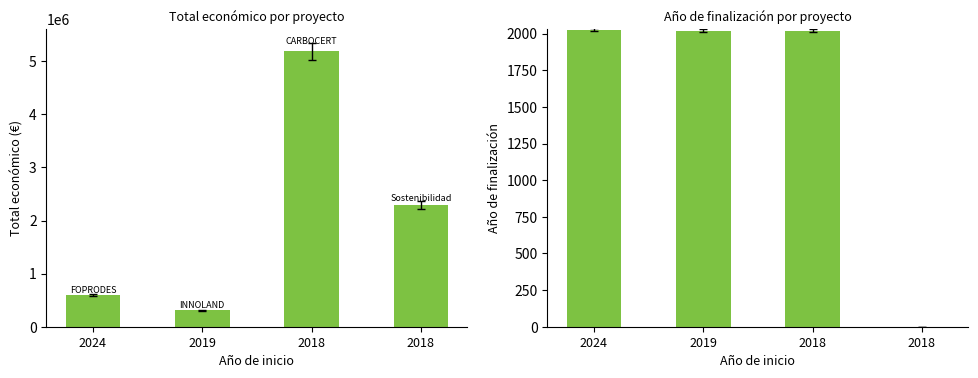

How many distinct data groups are displayed?

2